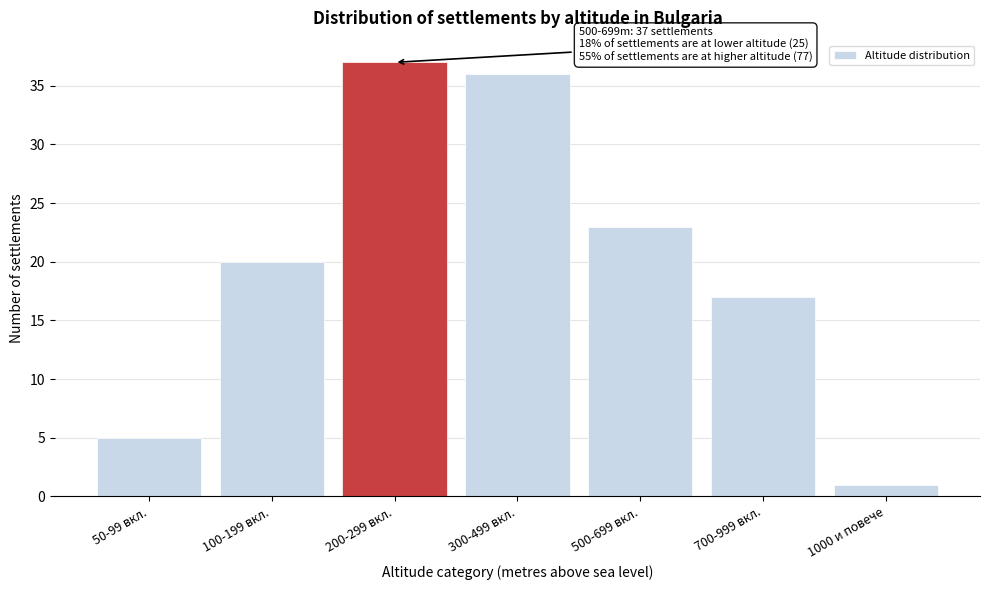

Reading right to left, list all the values displayed in this chart.

1	17	23	36	37	20	5